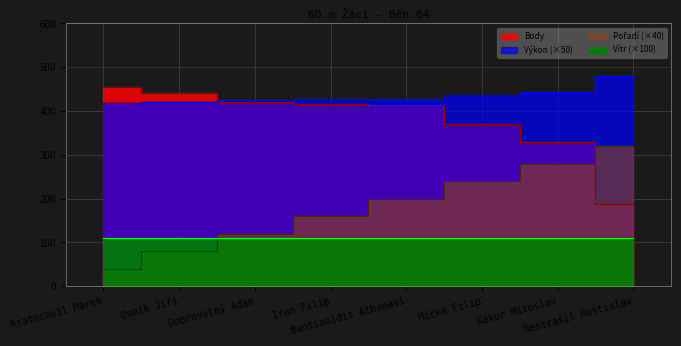

Is it true that Výkon equals 419.0 at Kratochvíl Marek?

True